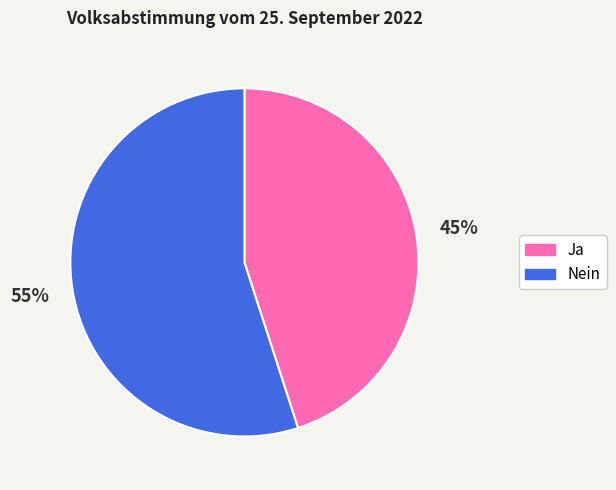

What is the smallest slice in the pie chart?

Ja